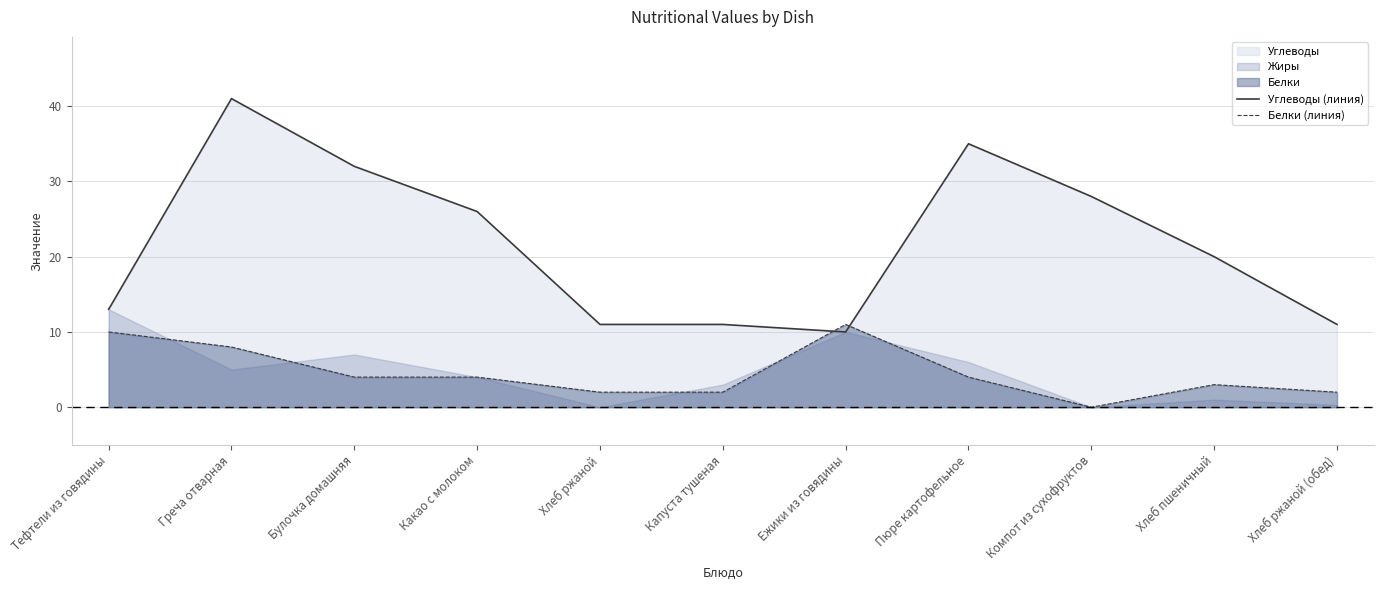

At which category does the chart reach its minimum across all series?

Компот из сухофруктов